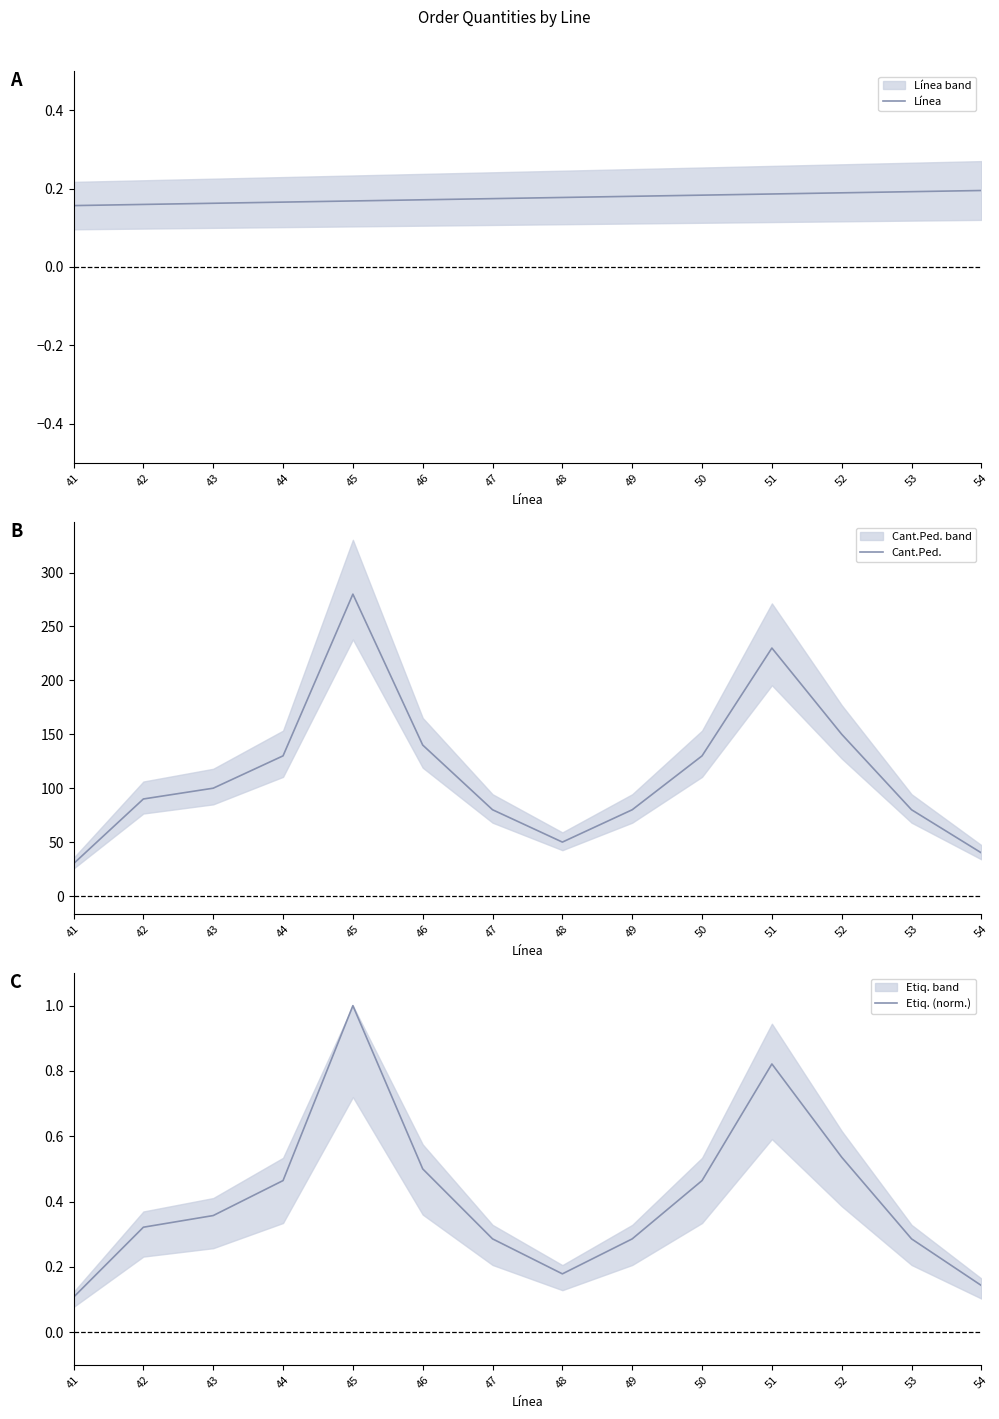

Where is the first local maximum for Etiq. (norm.)?

45